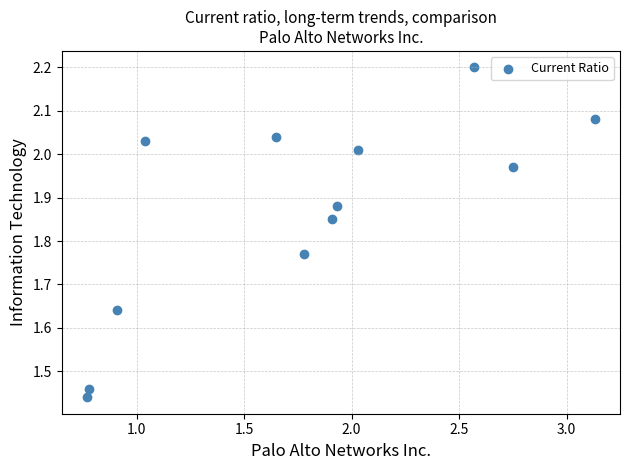

What is the range of X values (max minus min)?

2.4